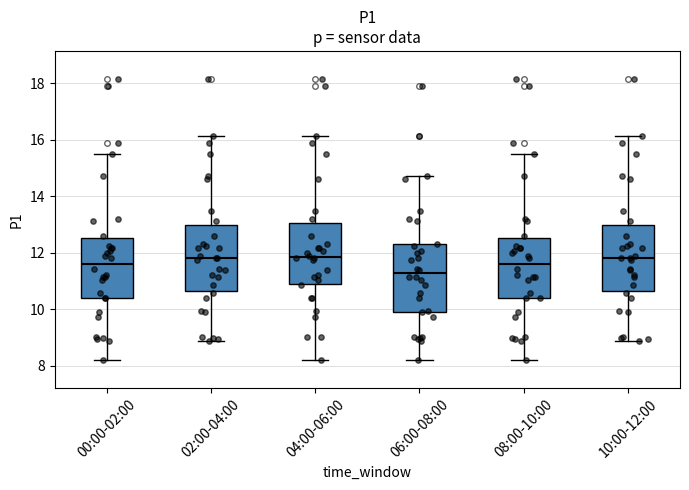

Where is the lower edge of the box for 10:00-12:00 on the y-axis? The values are not printed on the chart, so give them approximately, as read against the axis.

10.6